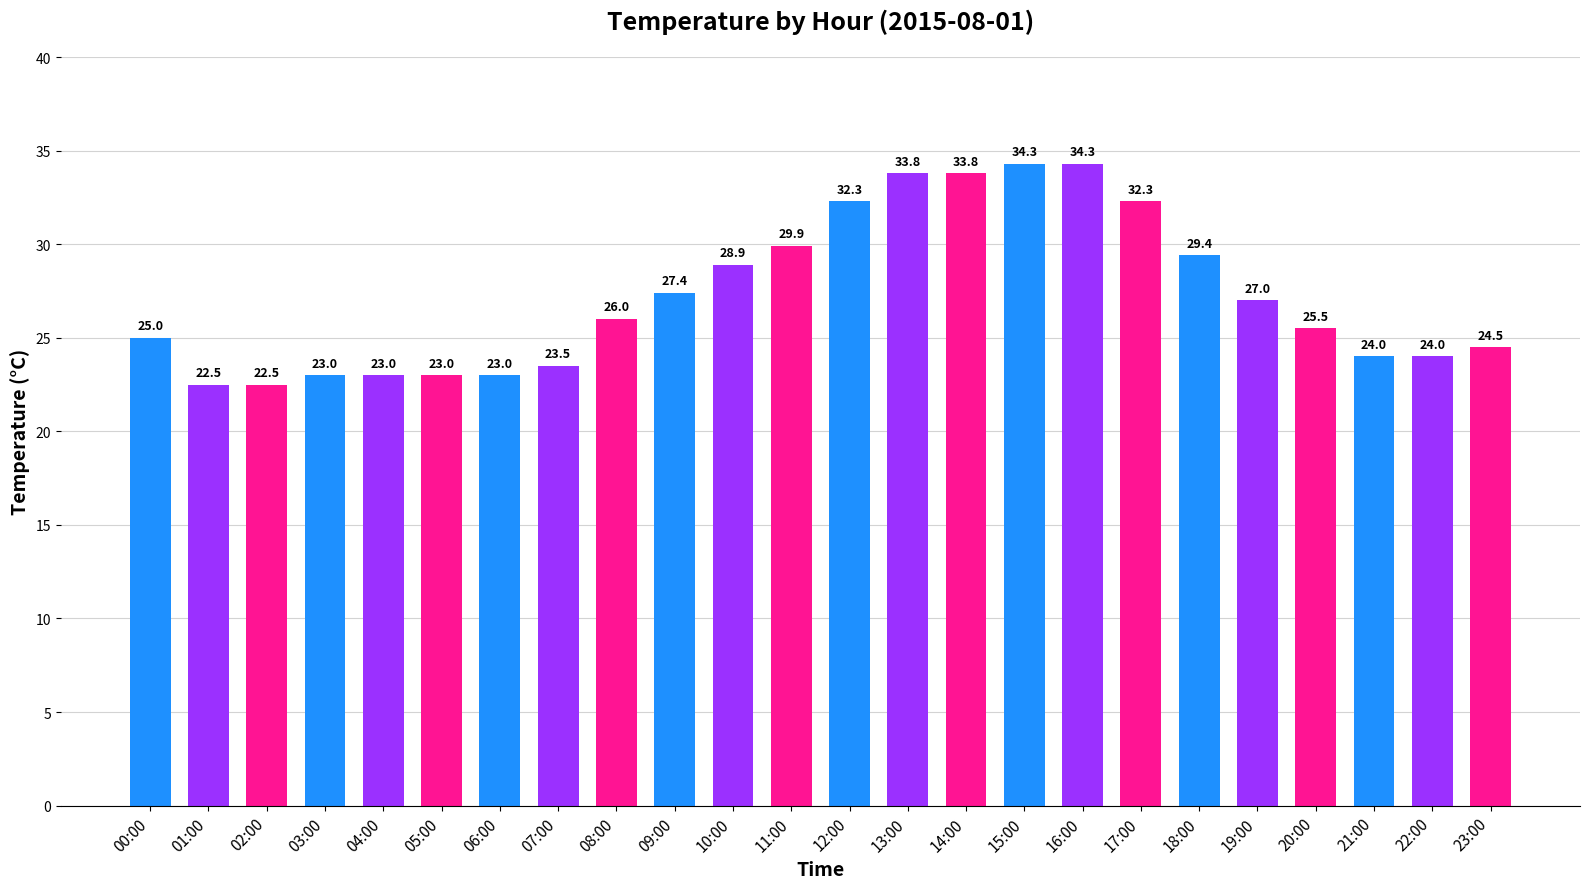

How many bars are there in total?

24